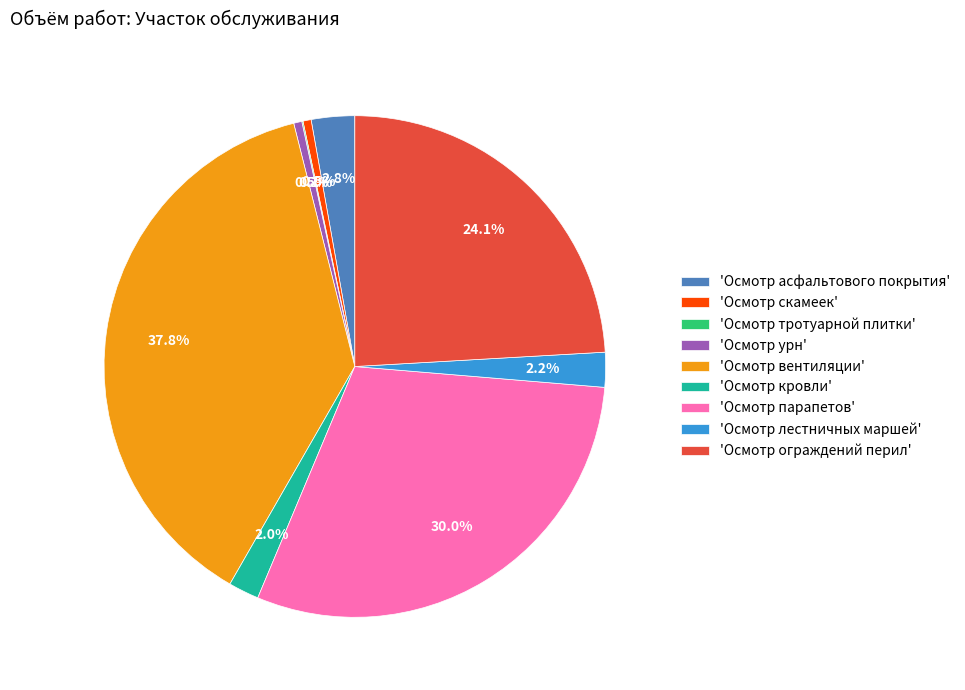

To the nearest percent, what is the average slice percentage?

11%